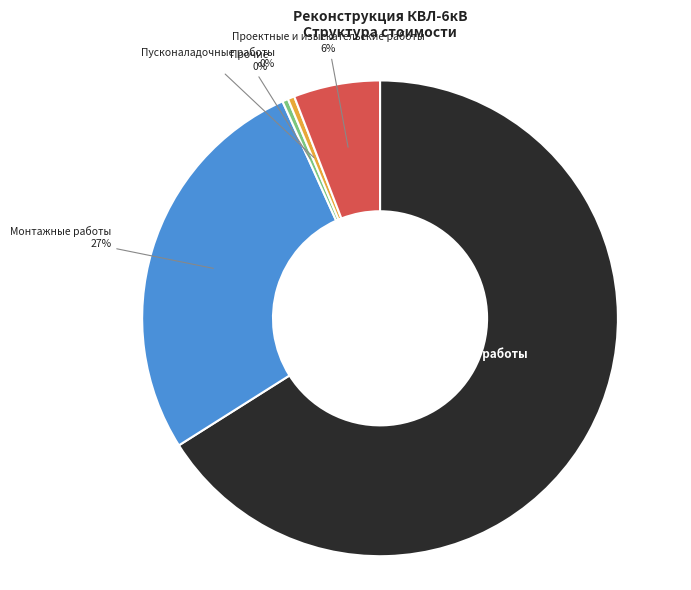

True or false: Строительные работы accounts for 66% of the total.

True